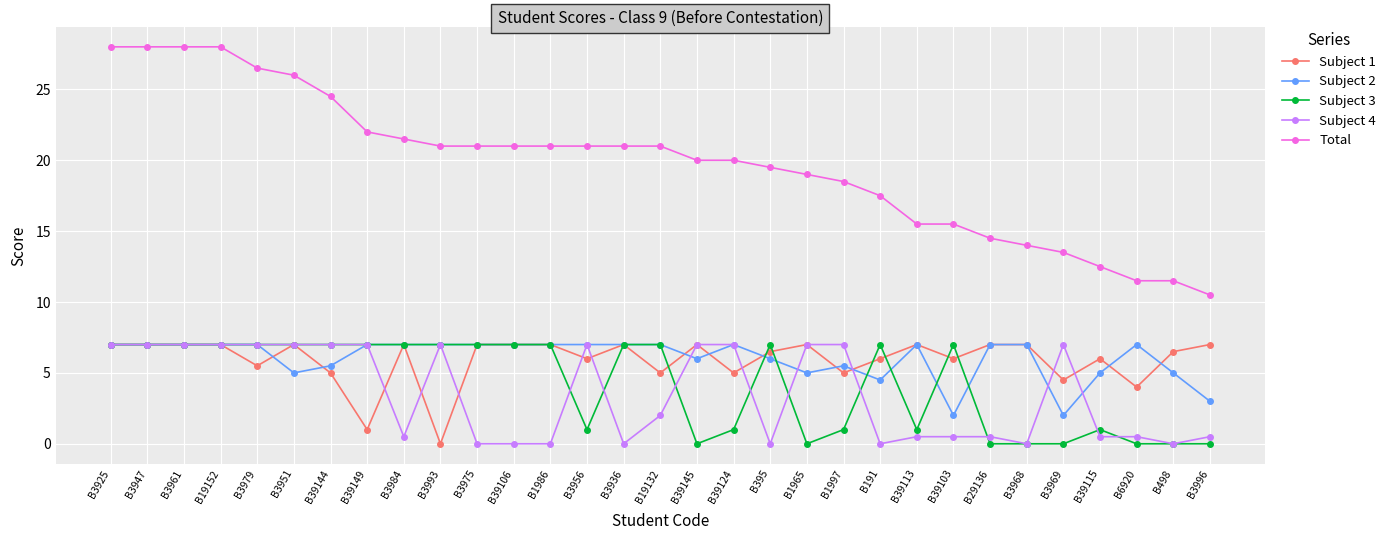

True or false: Total and Subject 4 cross at least once.

False